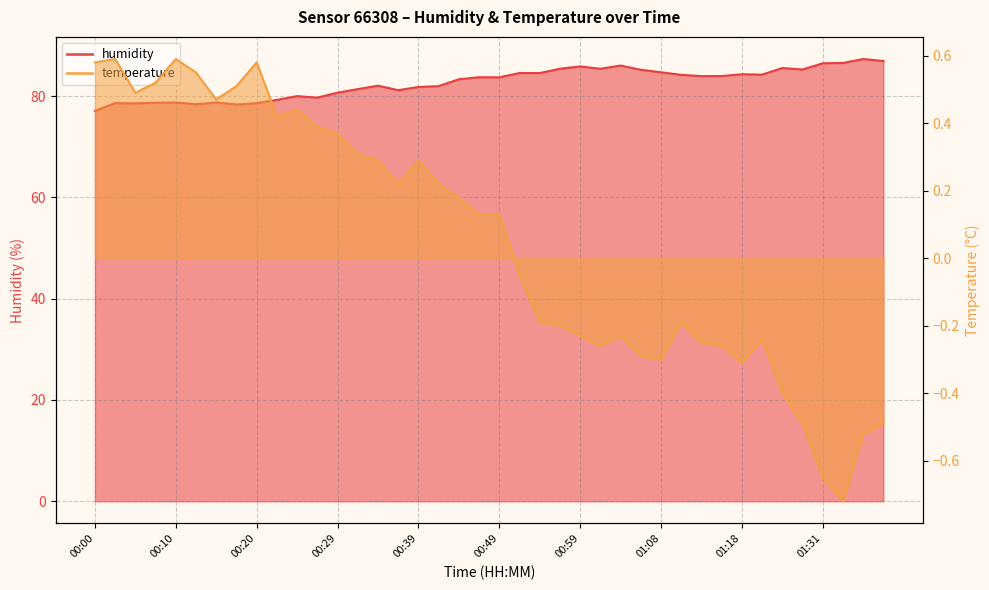

Which category has the highest value in the temperature series?

00:03